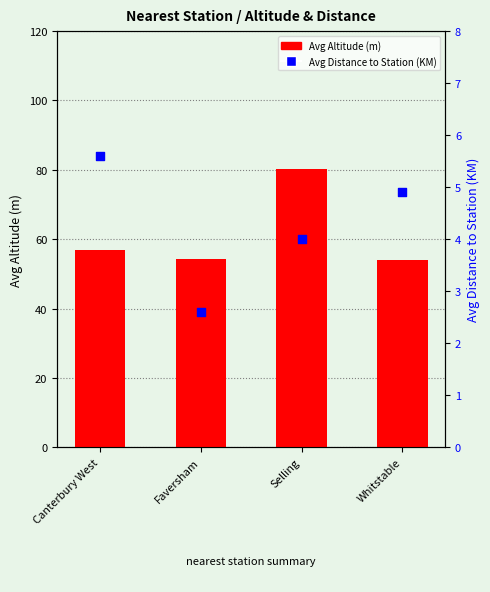

What are all the series names shown in the legend?

Avg Altitude (m), Avg Distance to Station (KM)